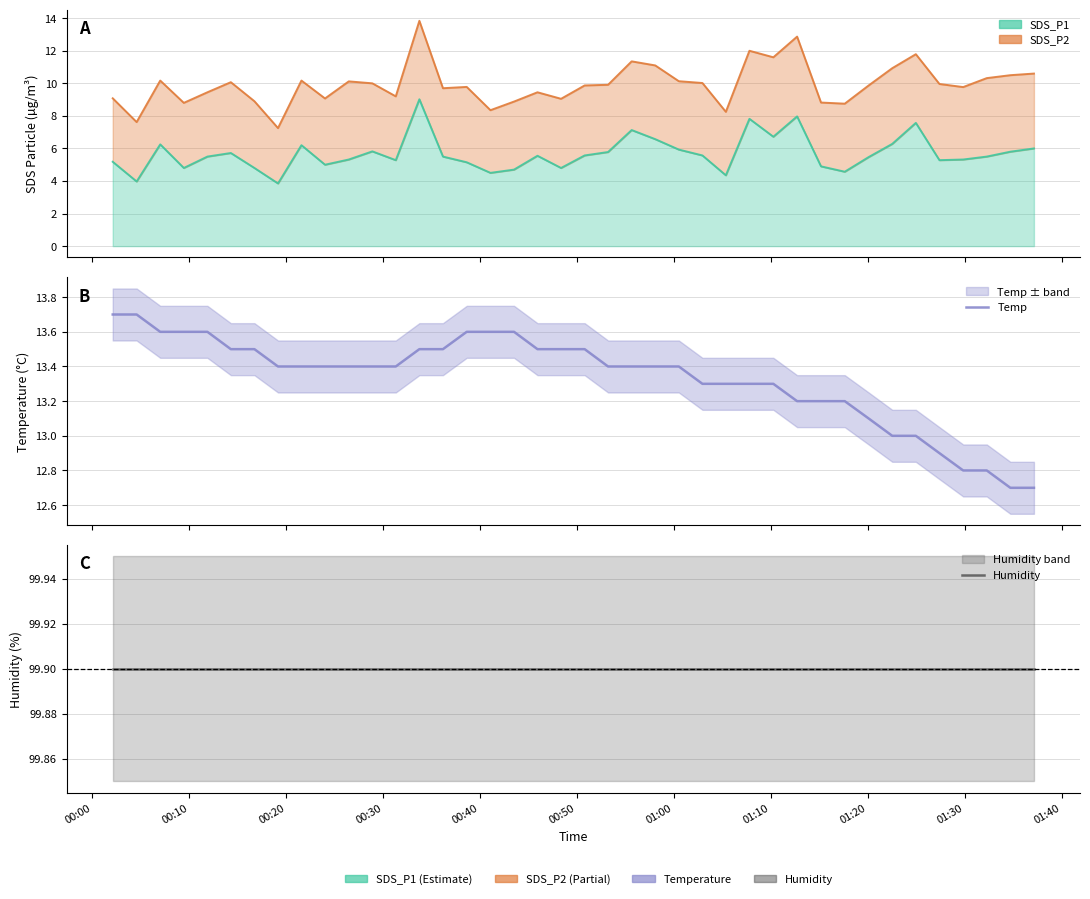

How many data points does each series have?

40